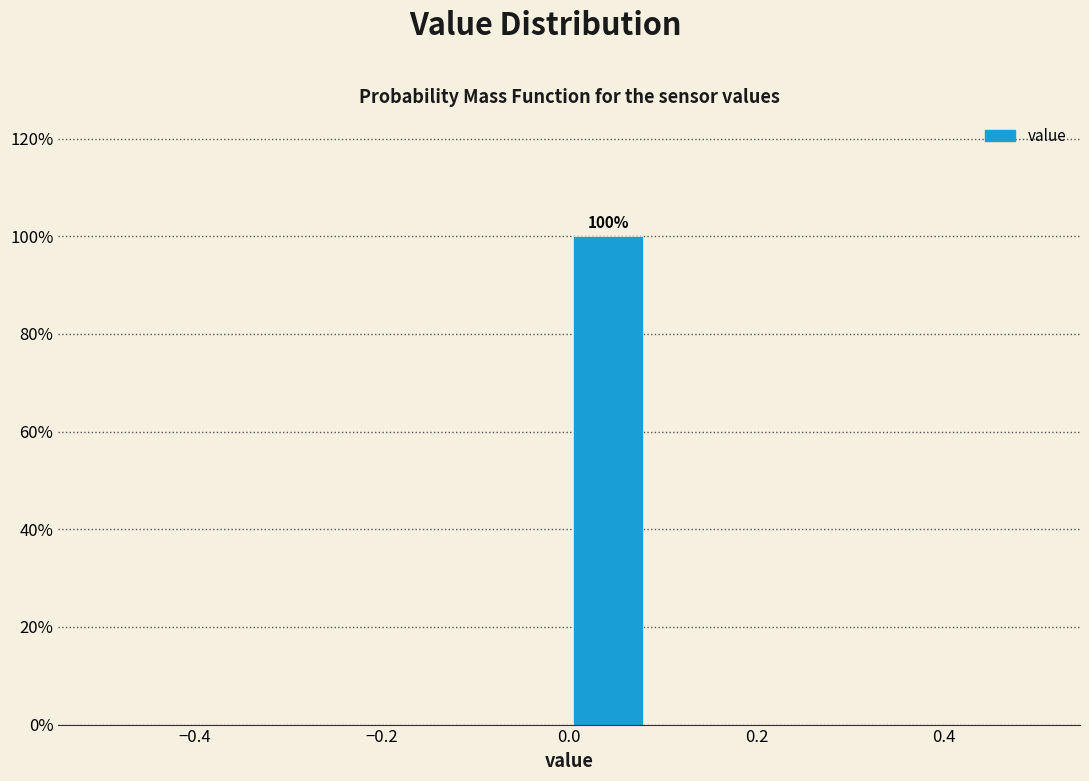

Which range on the x-axis has the tallest bar?

0.00 to 0.08